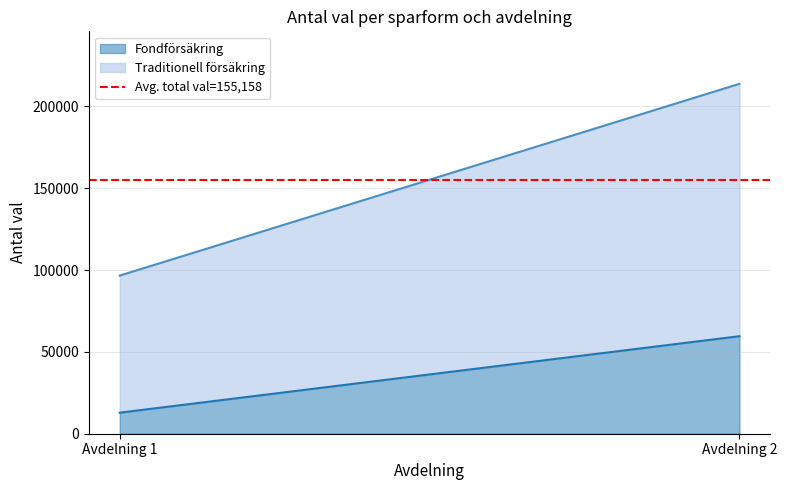

Where is Fondförsäkring nearest to the value 36205?

Avdelning 1